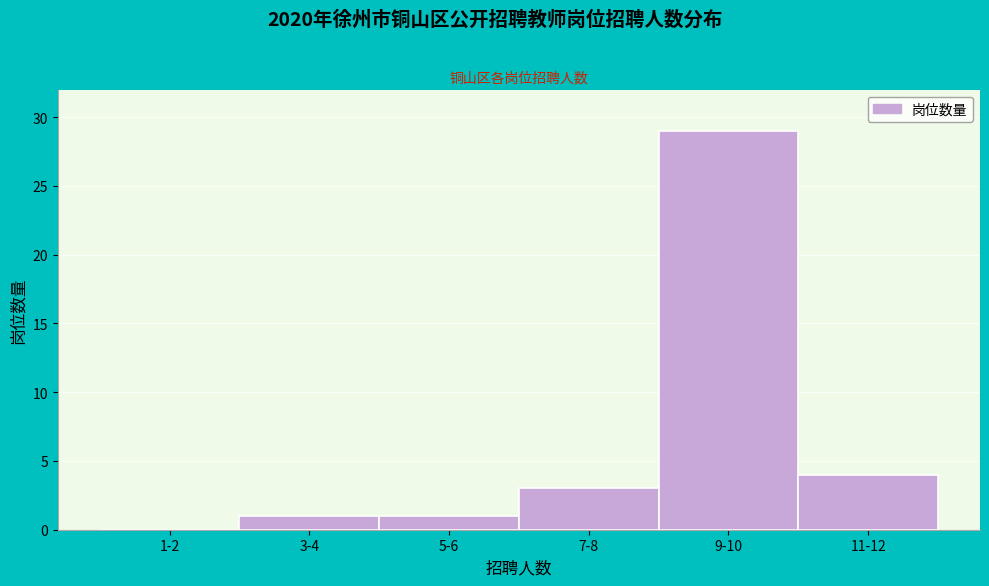

Reading right to left, what are all the values shown in this chart?

11-12=4	9-10=29	7-8=3	5-6=1	3-4=1	1-2=0